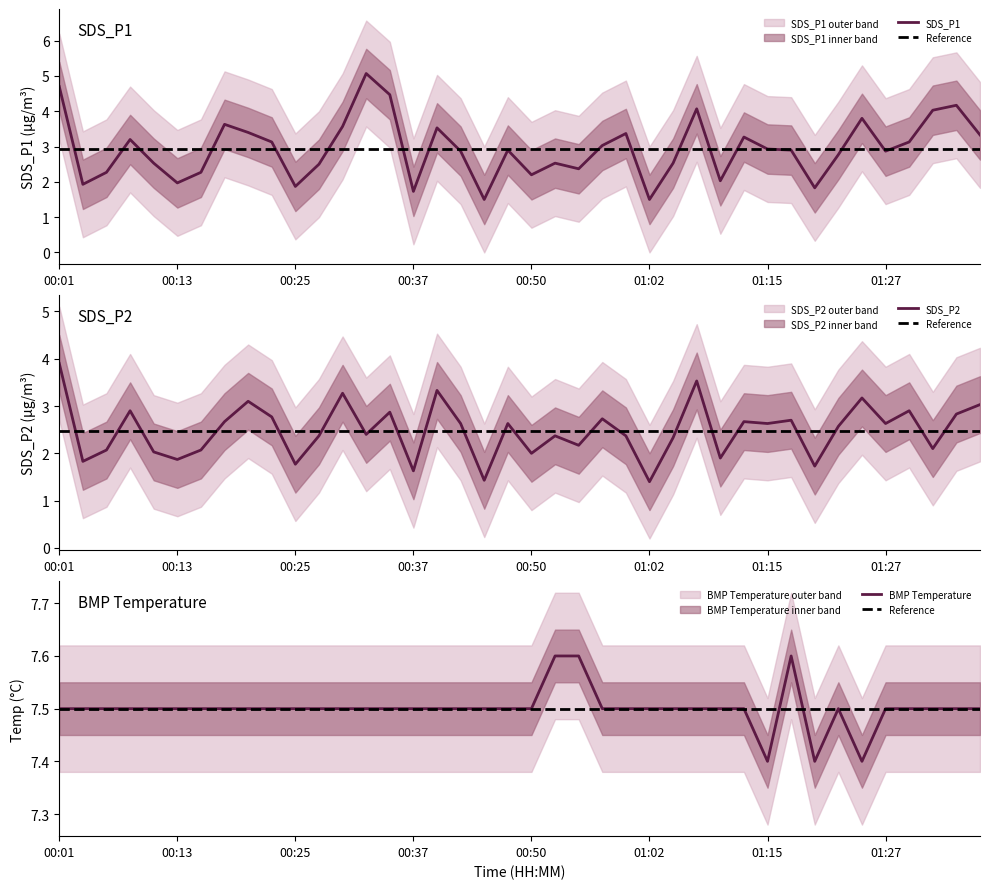

True or false: SDS_P2 has more than 1 interior local peaks.

True